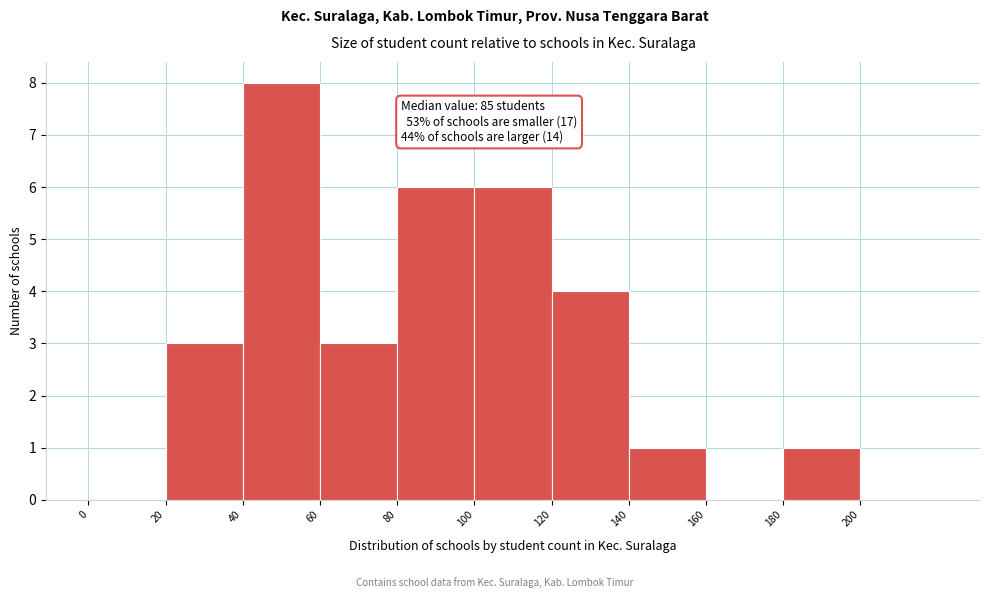

Over which range of the x-axis is the bar tallest?

40 to 60